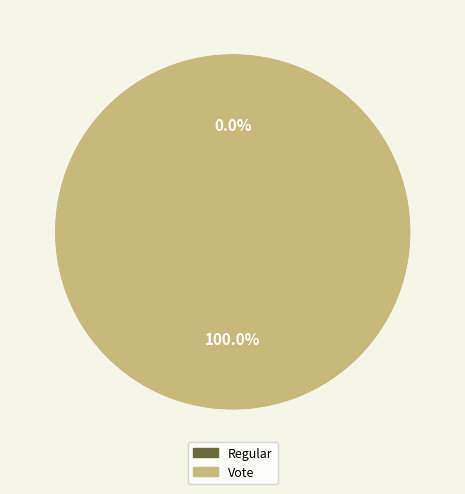

Between Vote and Regular, which is larger?

Vote